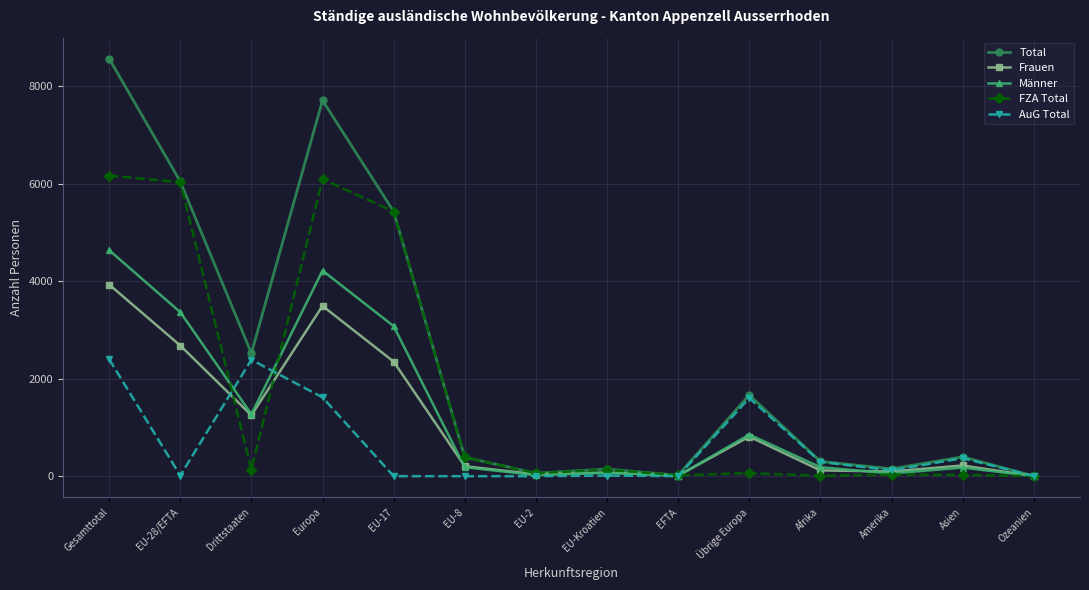

What is the sum of all FZA Total values?

24592